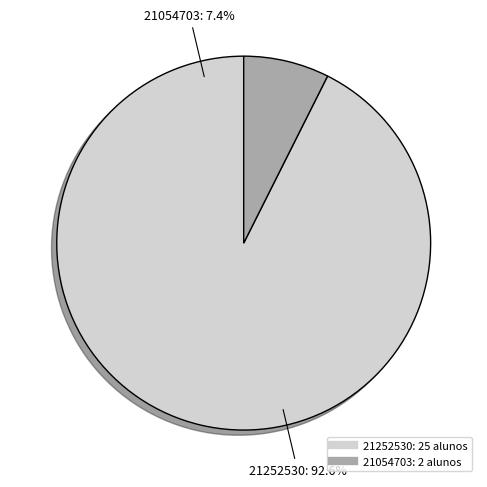

Is there any slice that represents more than half of the pie?

Yes